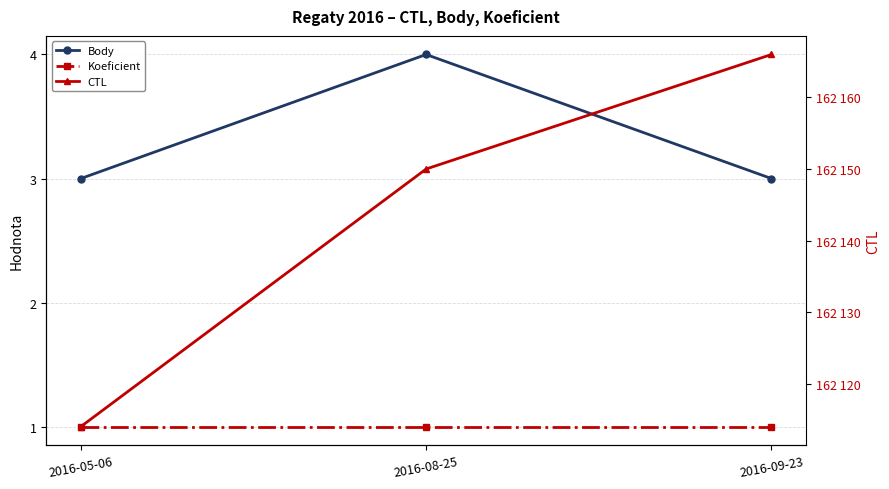

What is the total value across all series at 2016-05-06?

162118